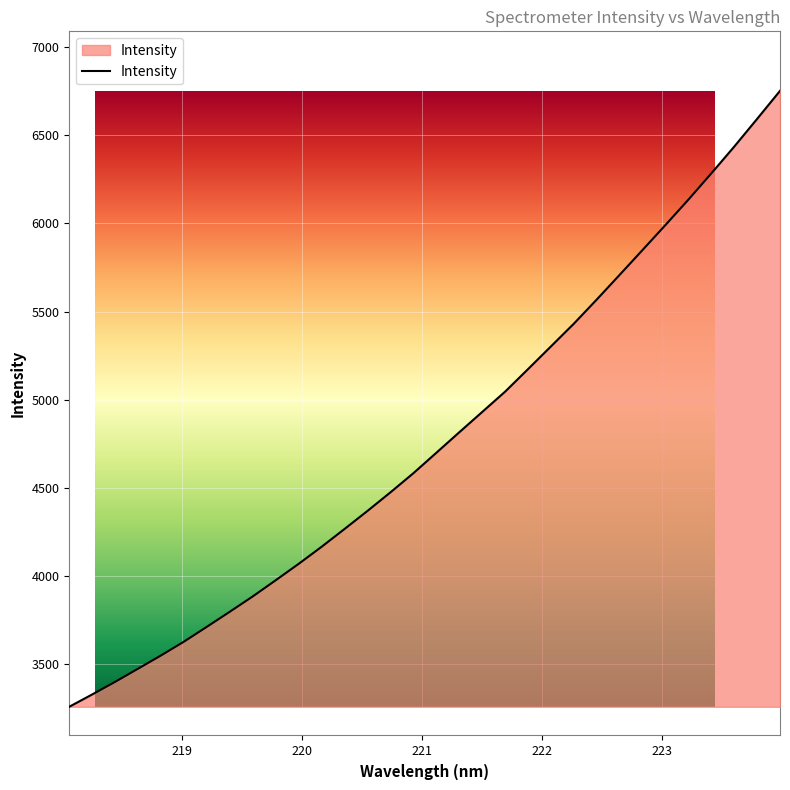

What is the difference between the maximum and minimum values?

3493.0